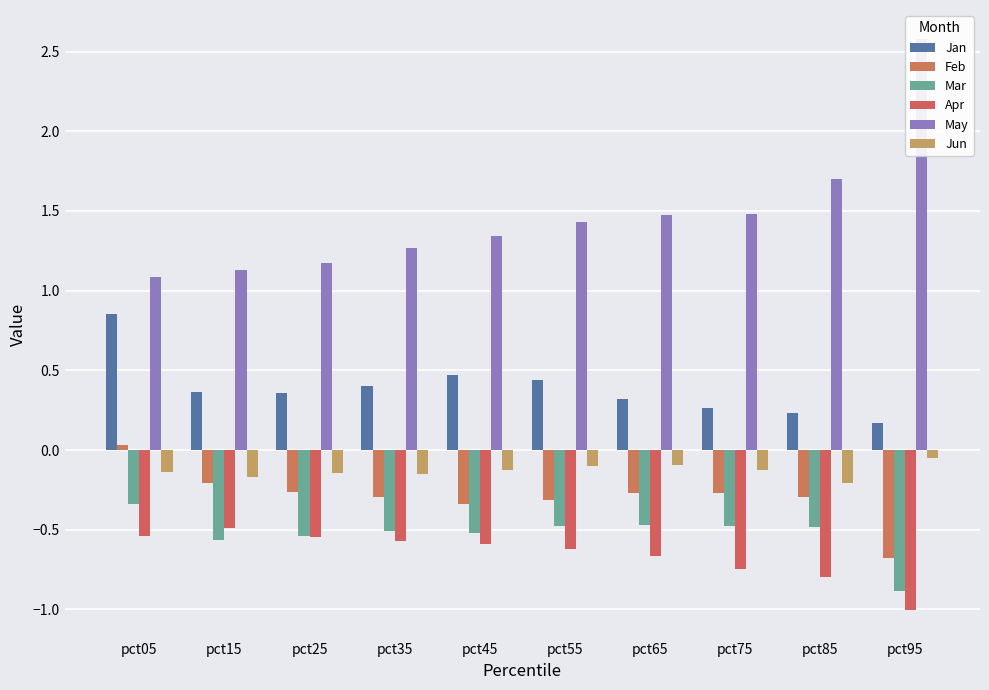

Is it true that Jun equals -0.2 at pct45?

False